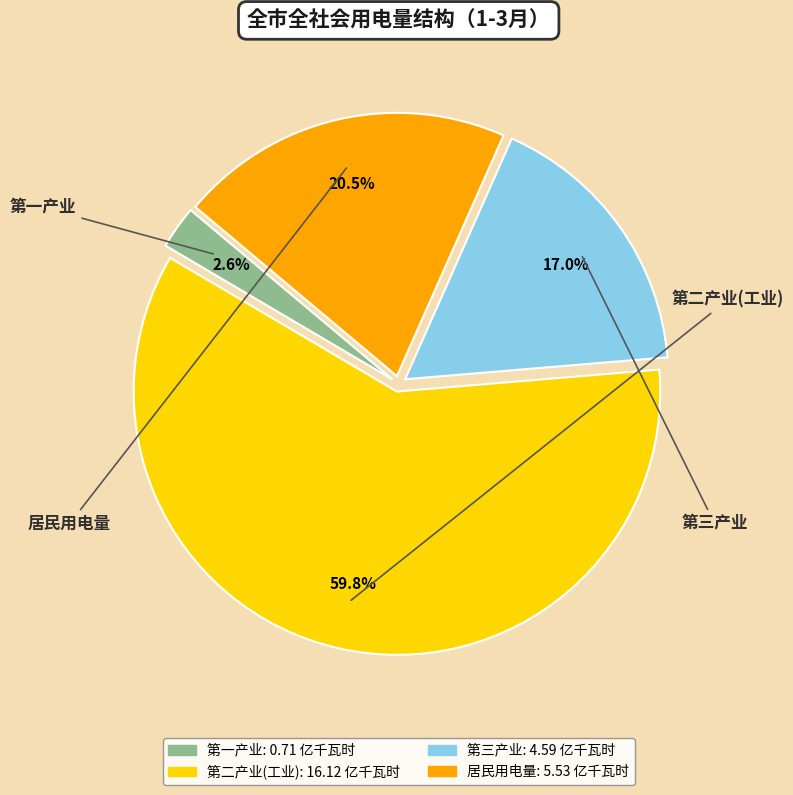

What is the majority slice?

第二产业(工业)